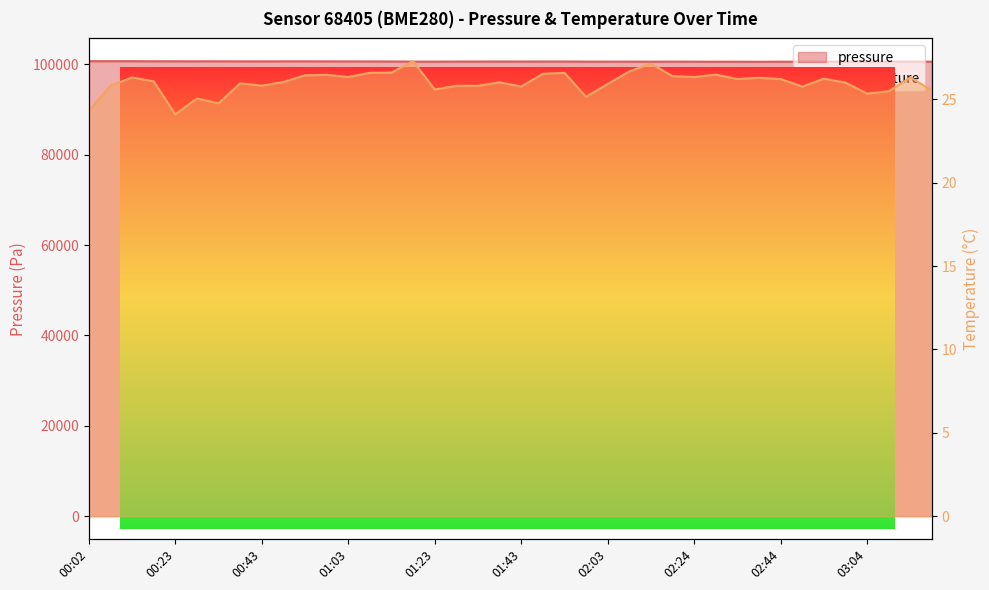

What is the maximum value shown in the chart?

100722.3